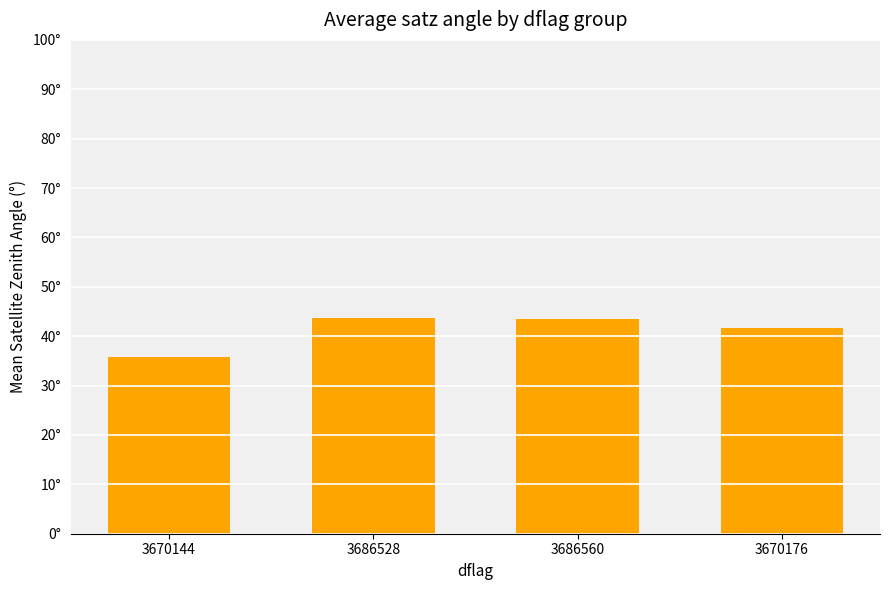

Are the bars horizontal?

No